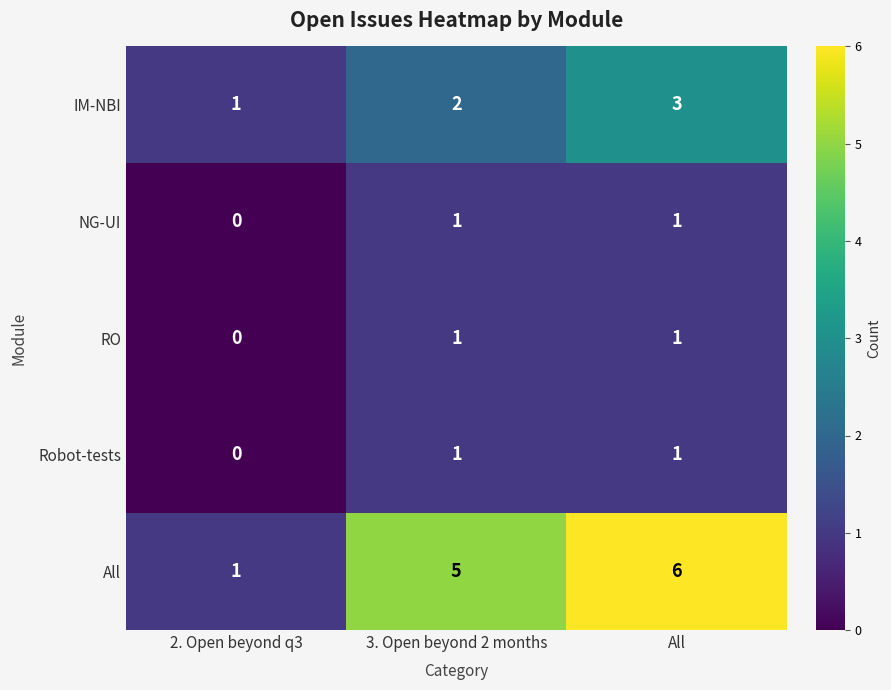

What is the highest value of the All series?

6